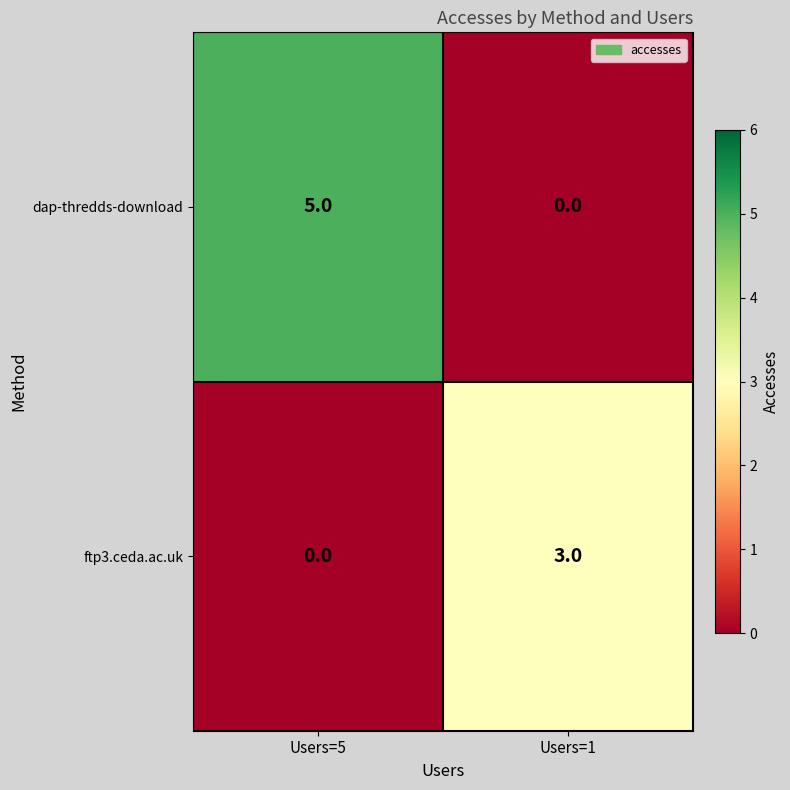

Which category has the highest value across all series?

Users=5